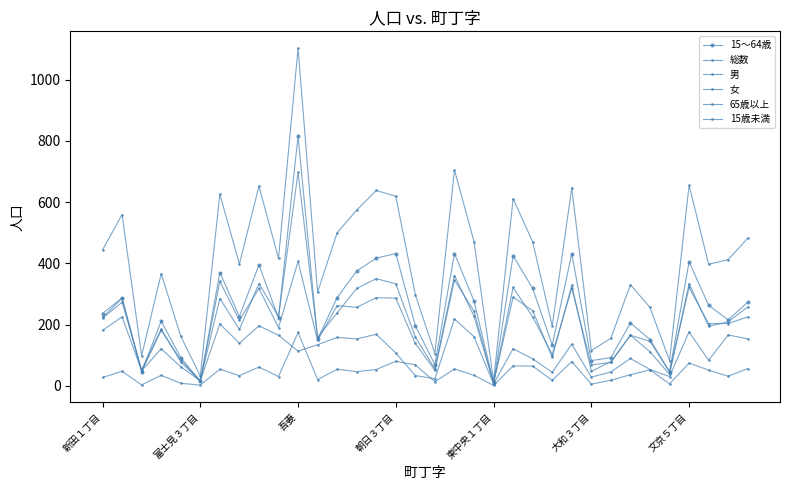

Which series has the largest range (max minus min)?

総数